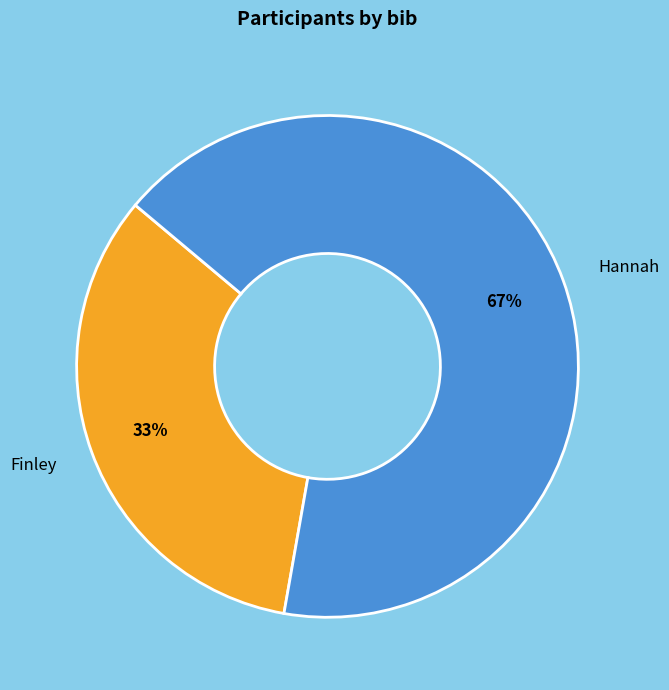

Which category has the smallest portion of the pie?

Finley